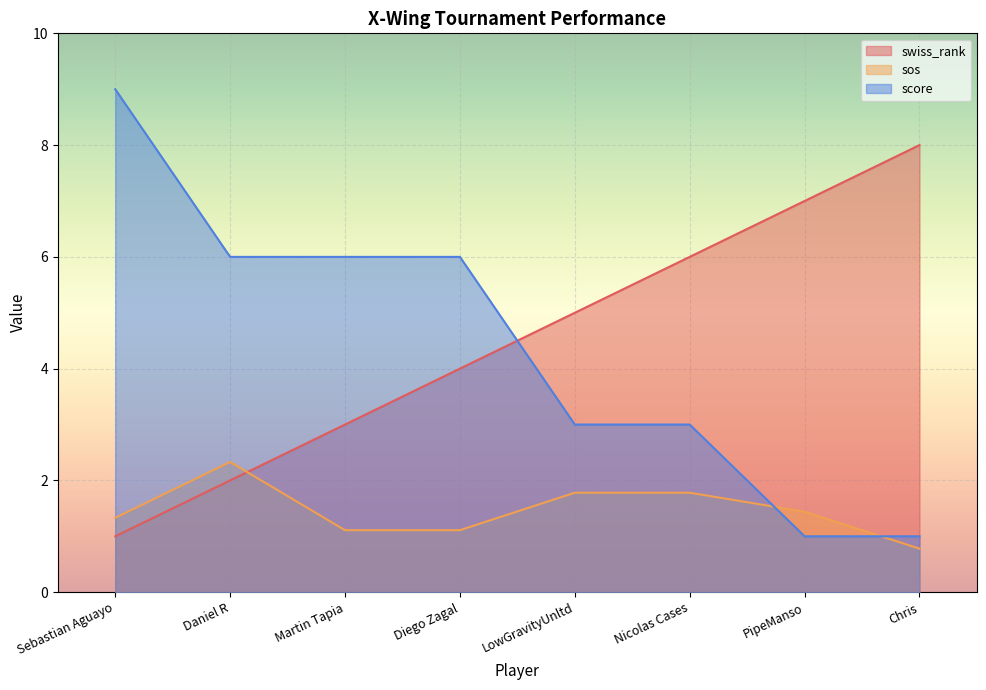

In sos, how many points are higher than both neighbors (excluding endpoints)?

1